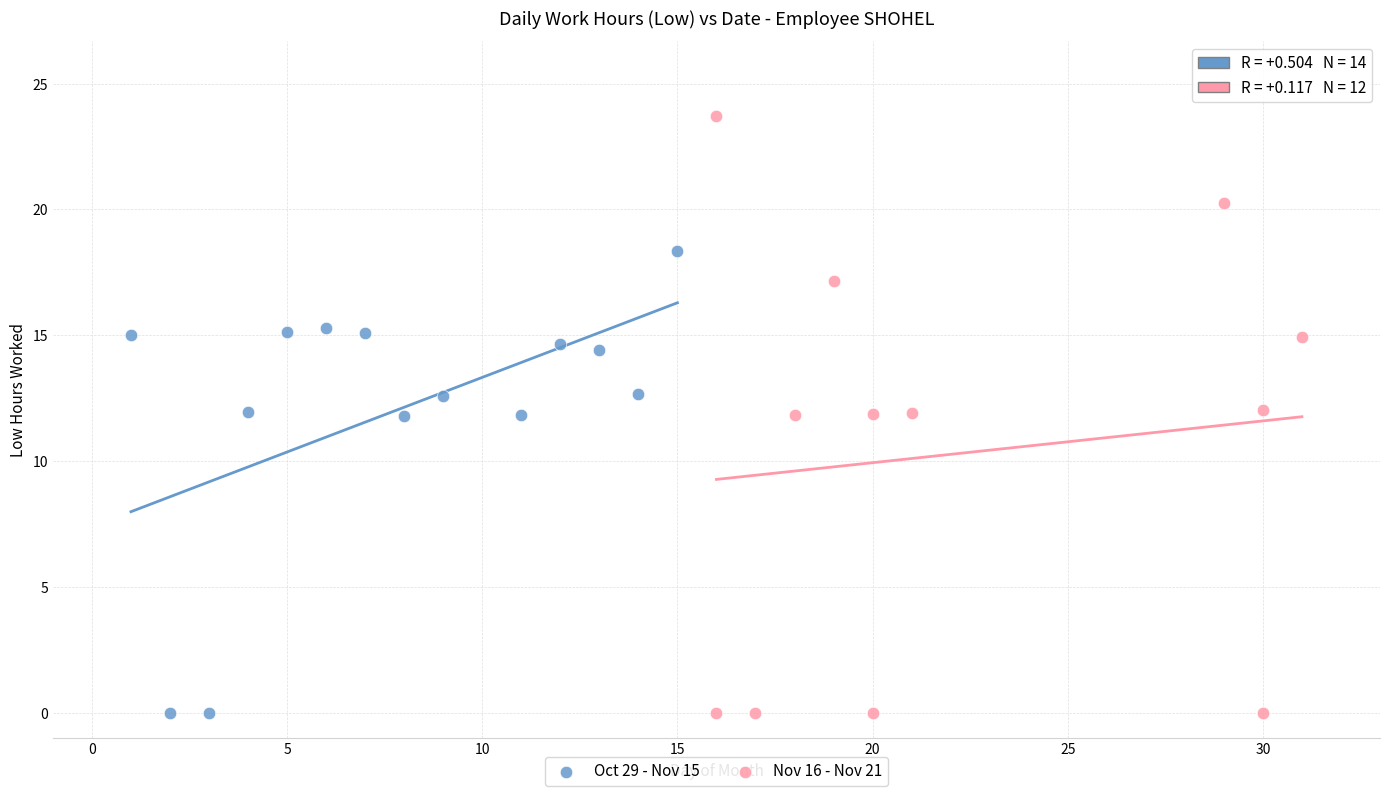

Which series reaches the maximum Y coordinate?

Nov 16 - Nov 21